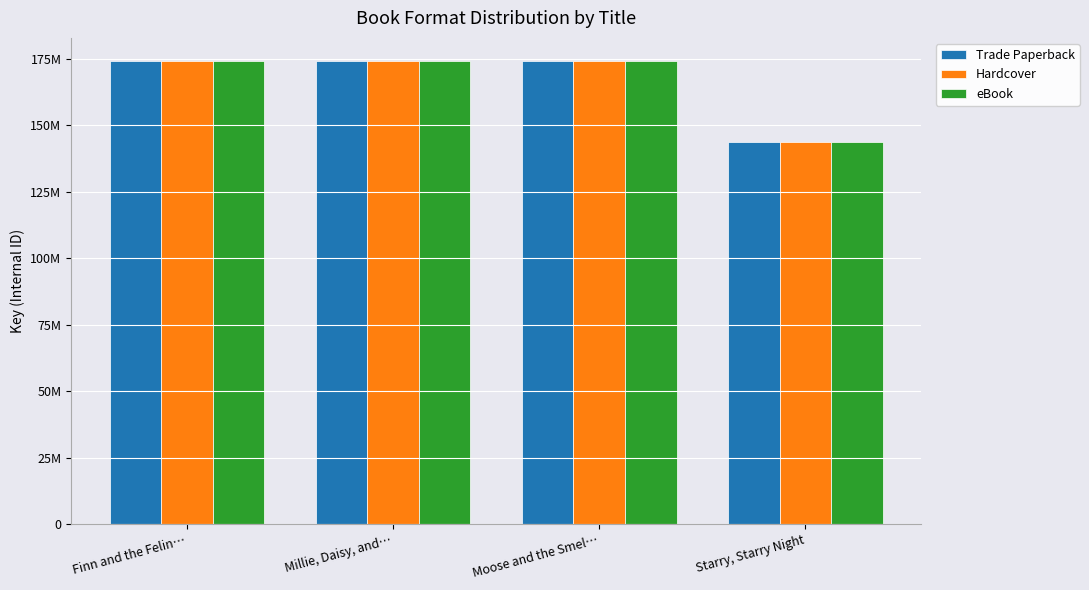

What is the sum of all eBook values?

666218381